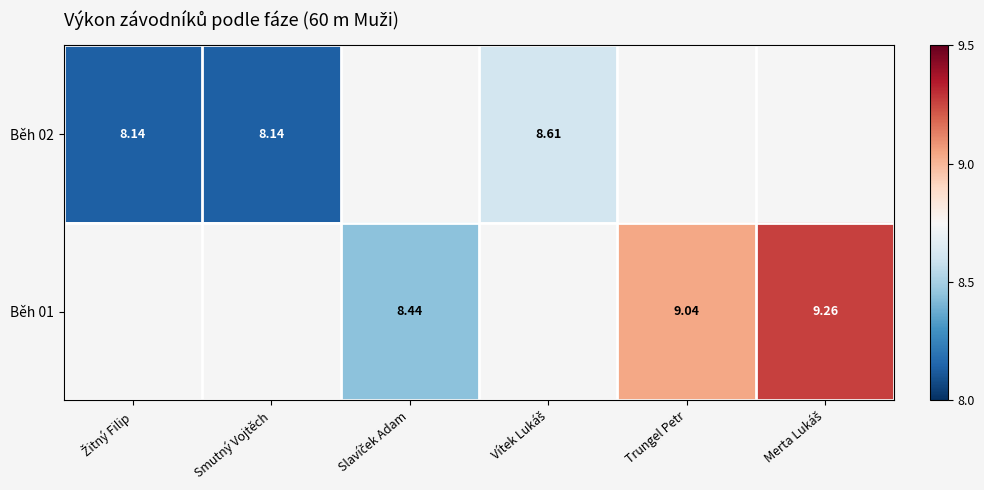

How many data points does each series have?

6